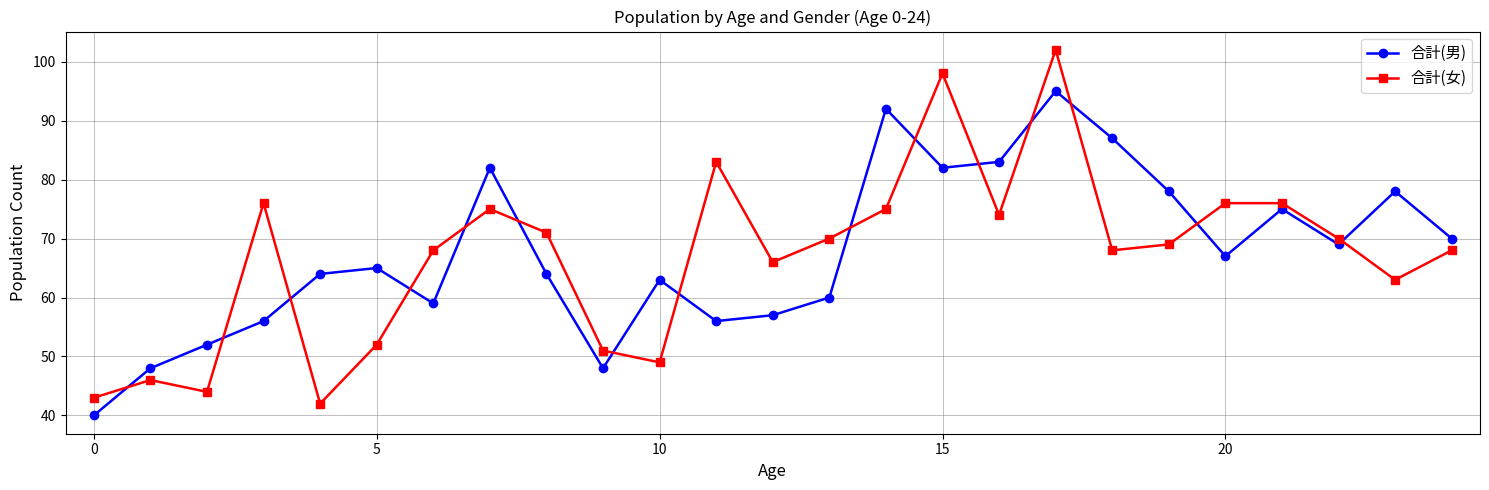

Which series has the widest spread of values?

合計(女)